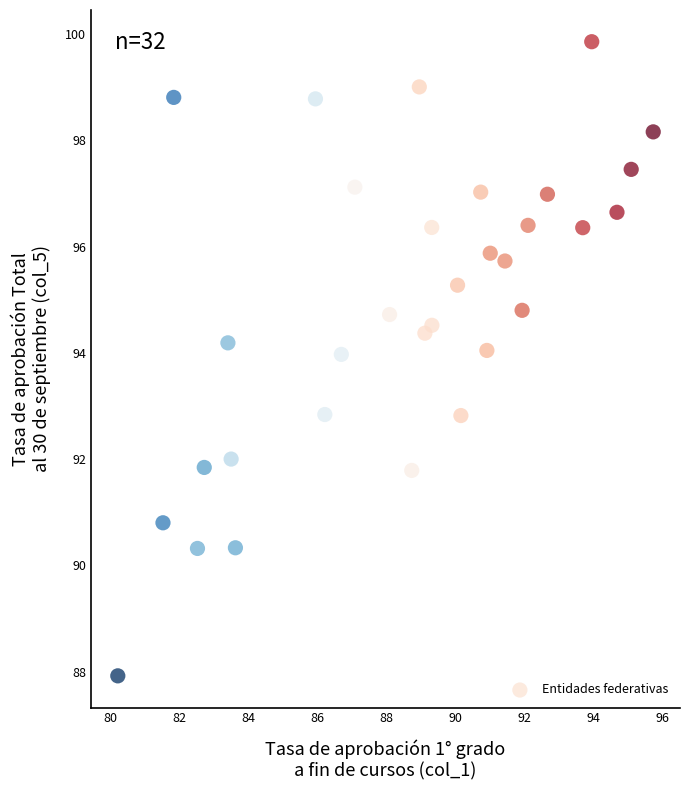

What is the range of Y values (max minus min)?

11.9